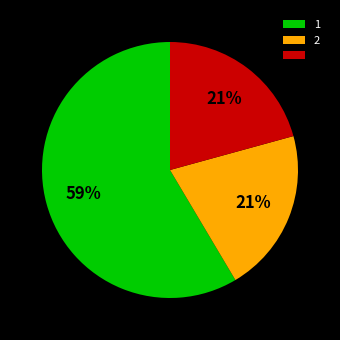

To the nearest percent, what is the average slice percentage?

33%